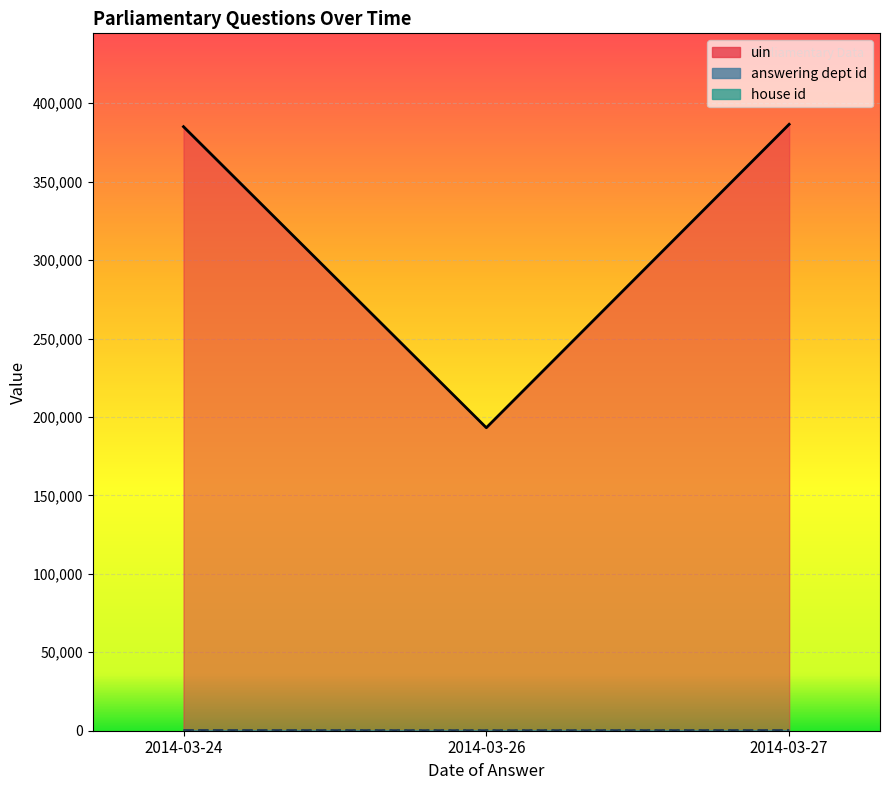

At which label is answering dept id closest to 44?

2014-03-24